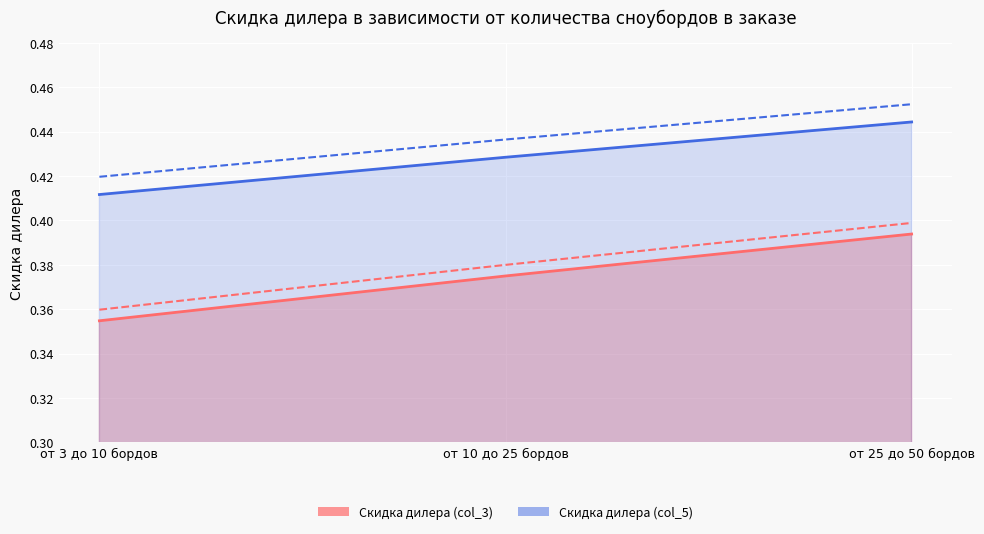

Which category has the highest value in the Скидка дилера (col_5) series?

от 25 до 50 бордов